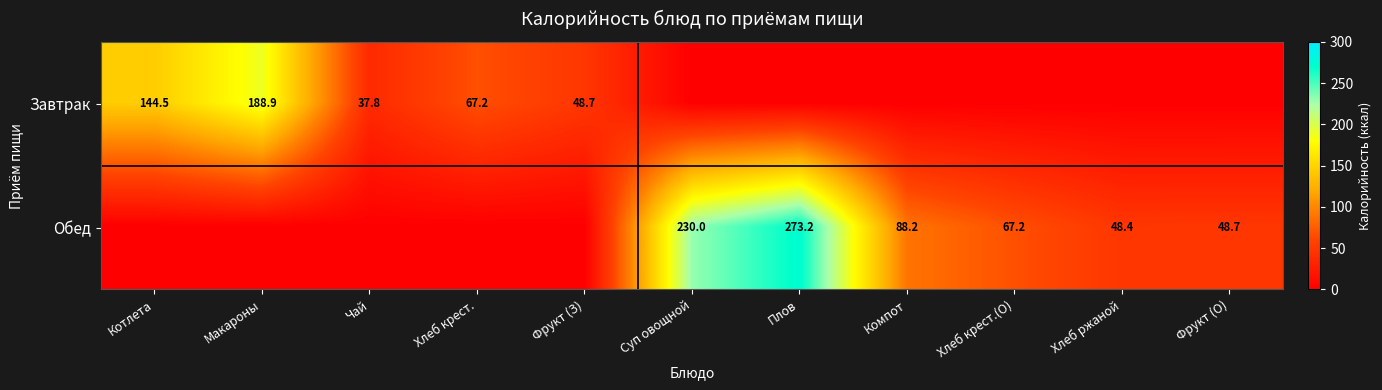

What is the difference between the Завтрак values at Макароны and Котлета?

44.4